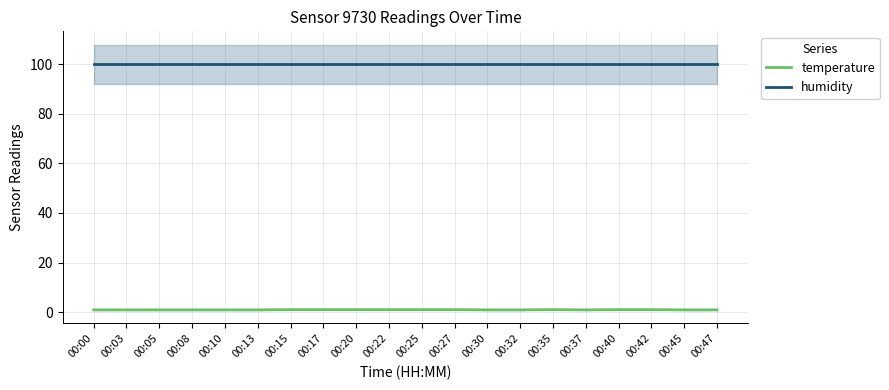

What is the sum of all humidity values?

1998.0